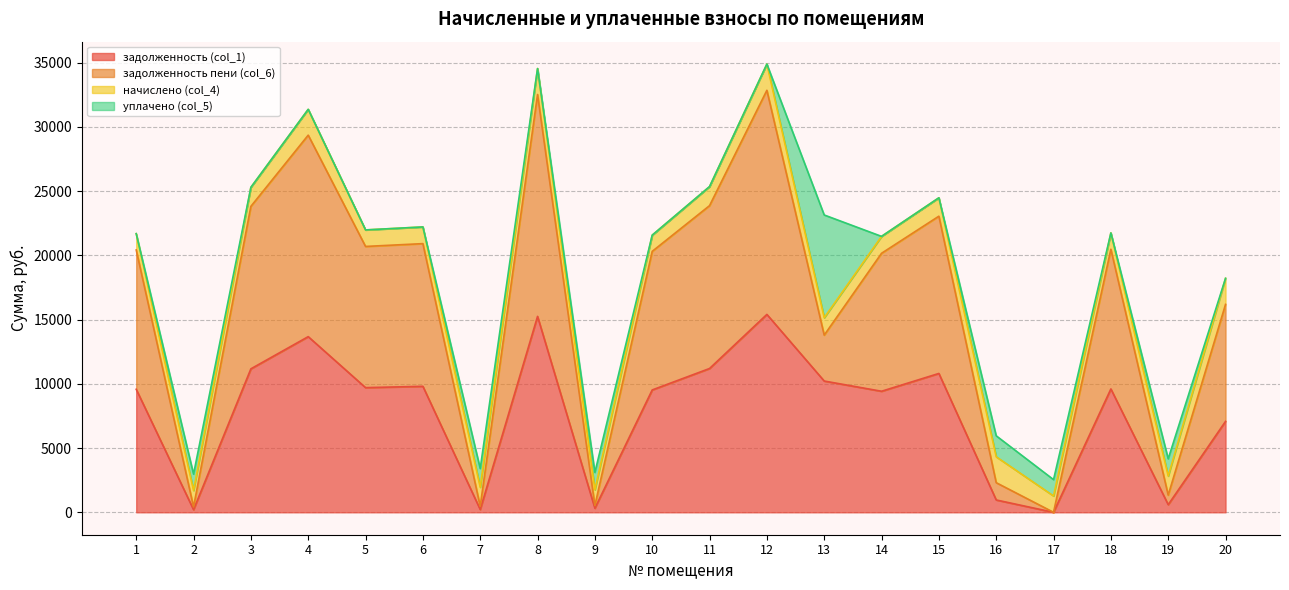

What are all the series names shown in the legend?

задолженность (col_1), задолженность пени (col_6), начислено (col_4), уплачено (col_5)